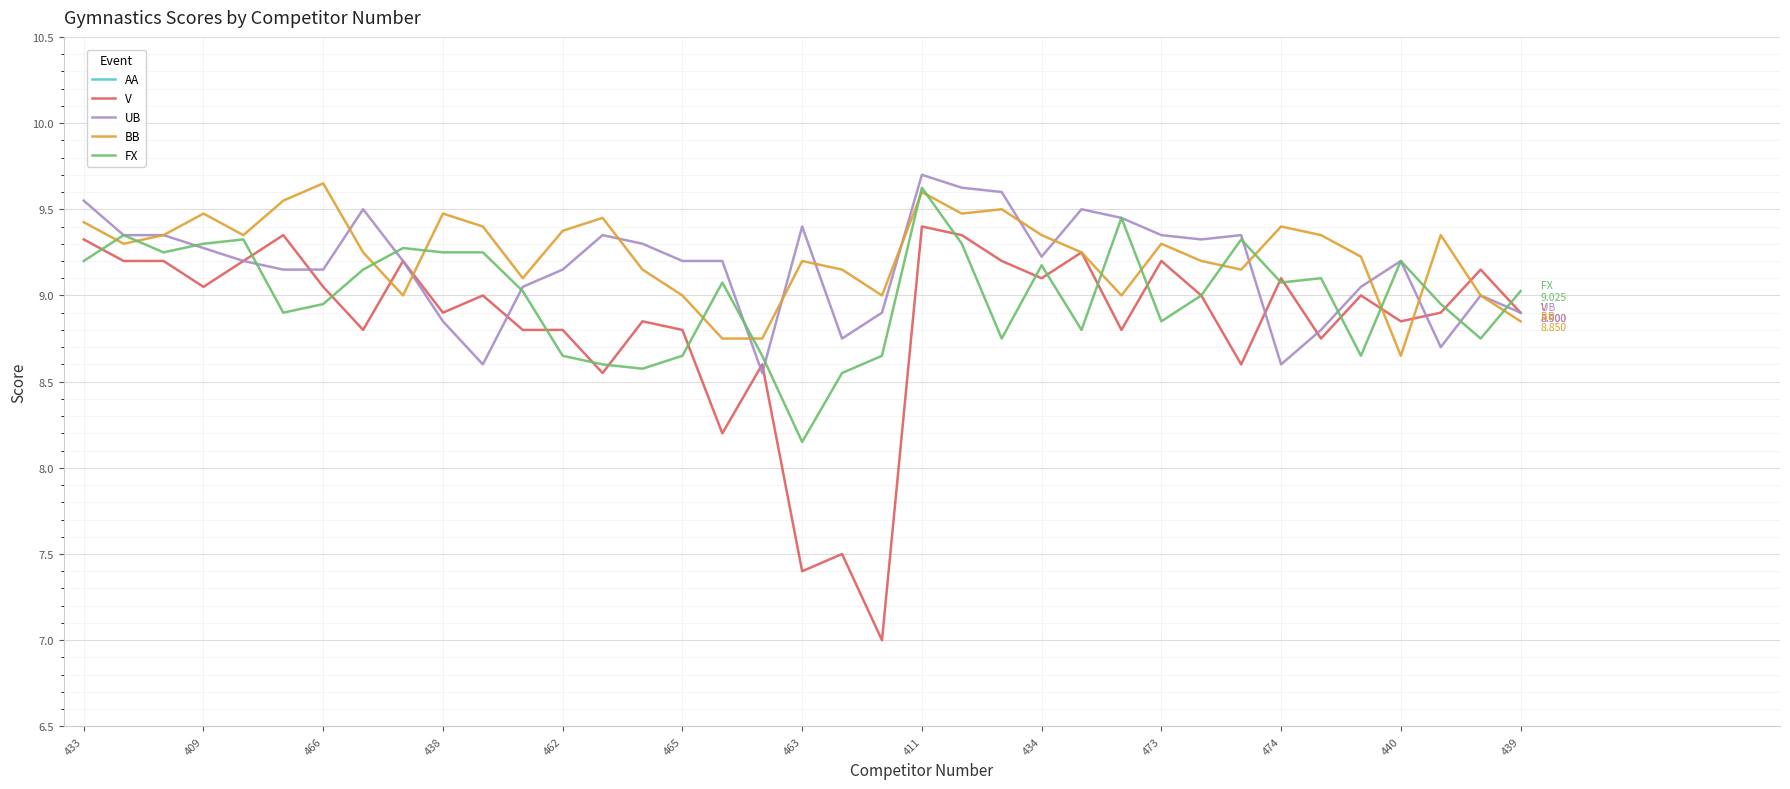

True or false: AA and BB cross at least once.

False